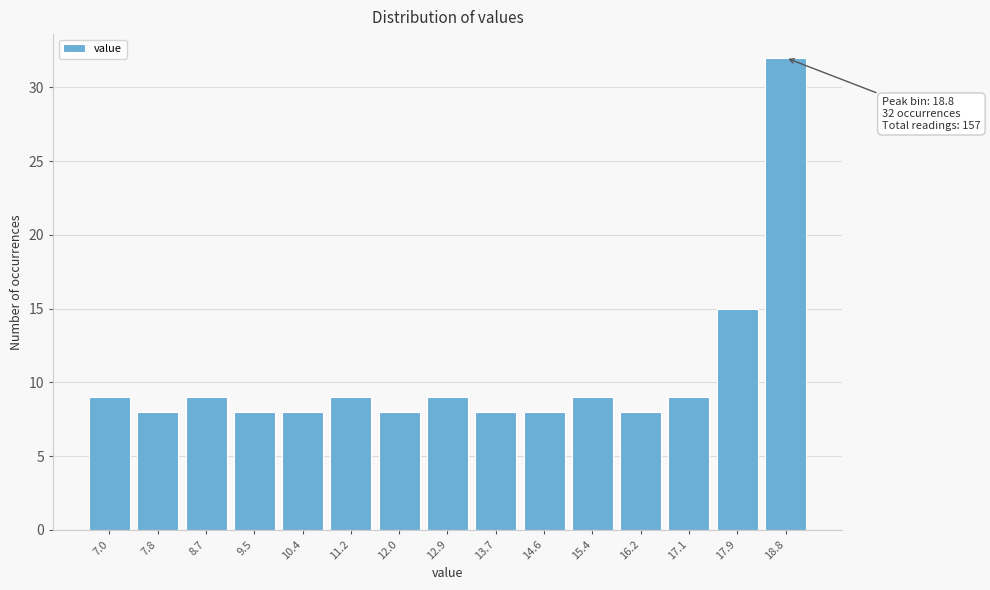

Reading right to left, transcribe all the data shown in this chart.

32	15	9	8	9	8	8	9	8	9	8	8	9	8	9